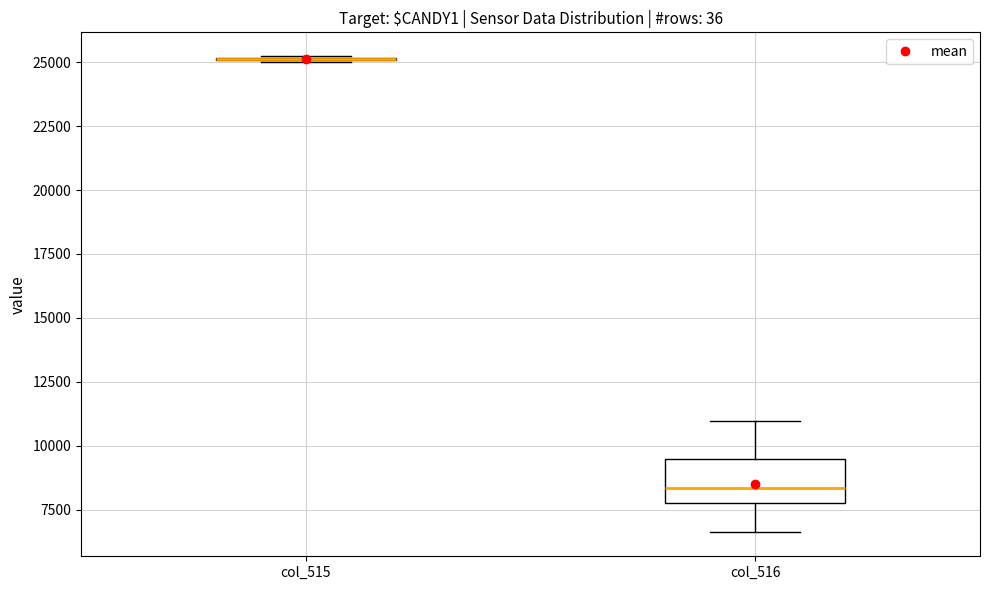

Reading left to right, transcribe this box plot: for each box, give where its median line is, the range the box spans, and where its two whiskers end, as read against the y-axis. The values are not printed on the chart, so give them approximately, as read against the axis.

col_515: box collapsed to a line at 25000, whiskers 25000 to 25000
col_516: median 8500, box 7500 to 9500, whiskers 6500 to 11000